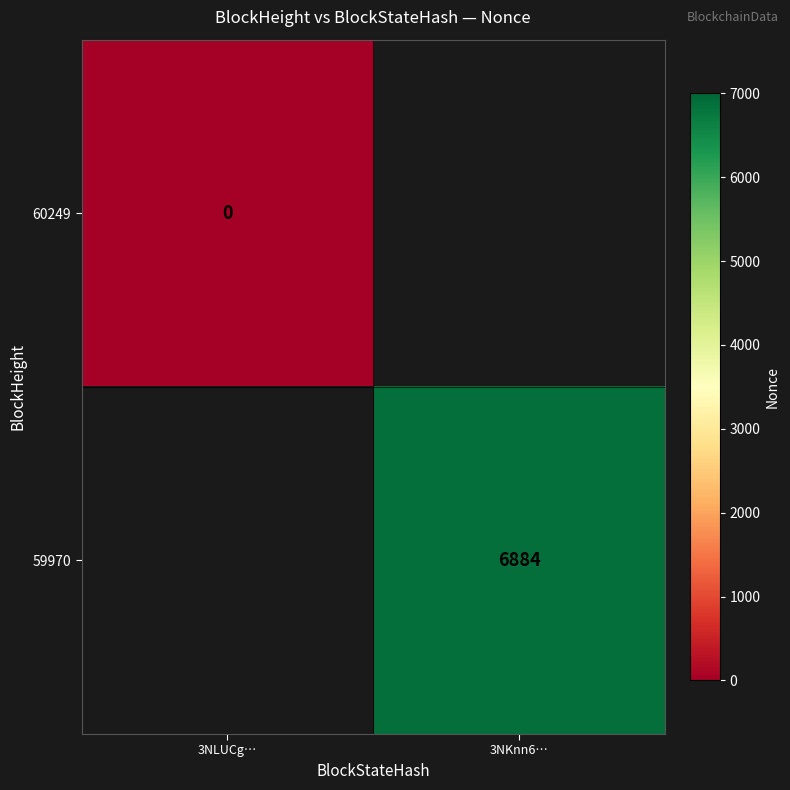

Is it true that 59970 equals 3518 at 3NKnn6…?

False